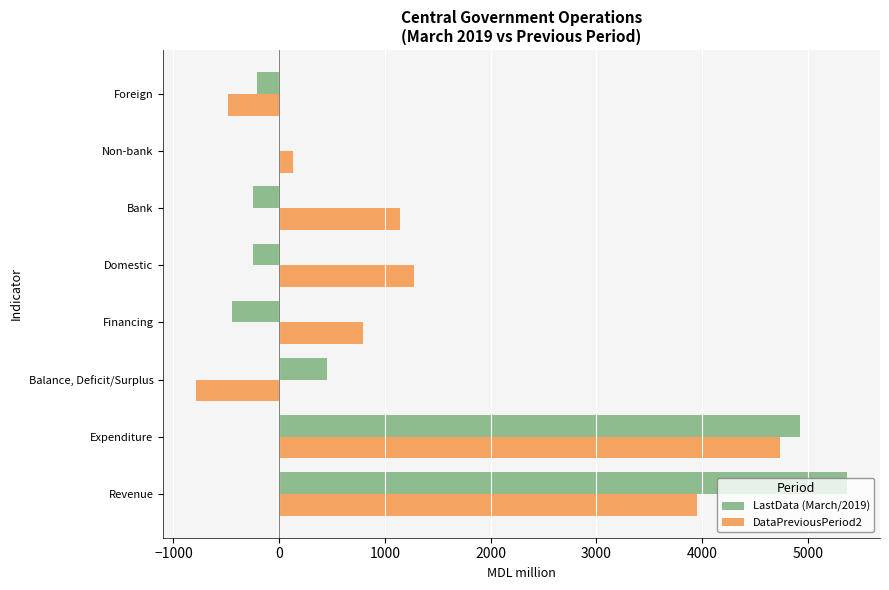

Where is LastData (March/2019) nearest to the value 2461?

Balance, Deficit/Surplus